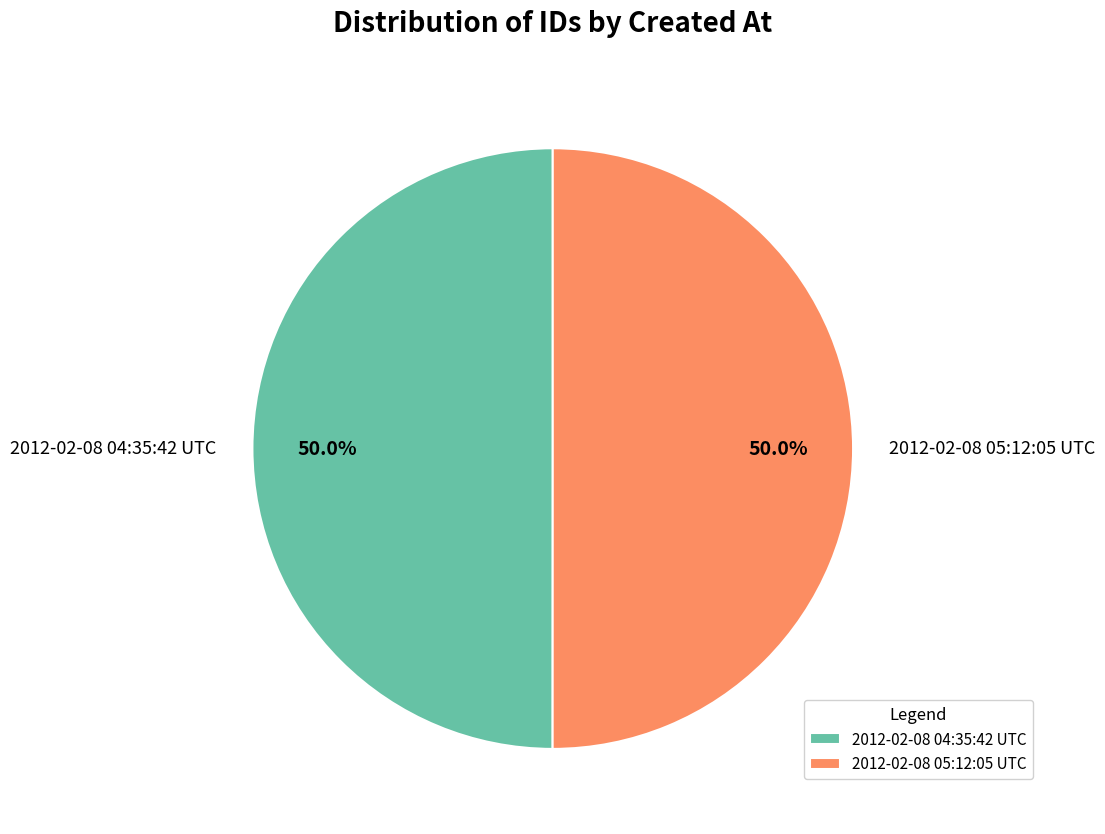

Is it true that 2012-02-08 05:12:05 UTC is 50% of the pie?

True